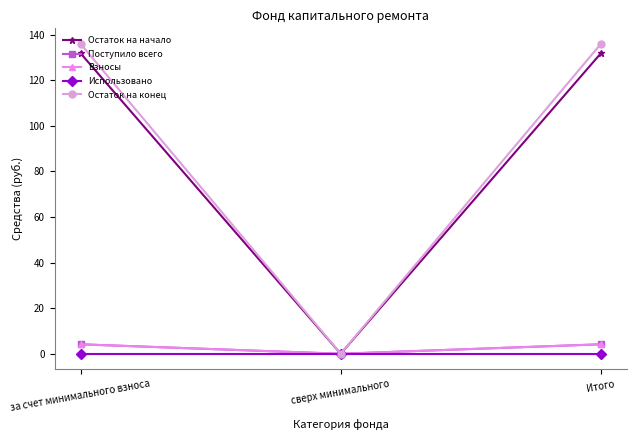

What is the label of the 3rd point from the left?

Итого